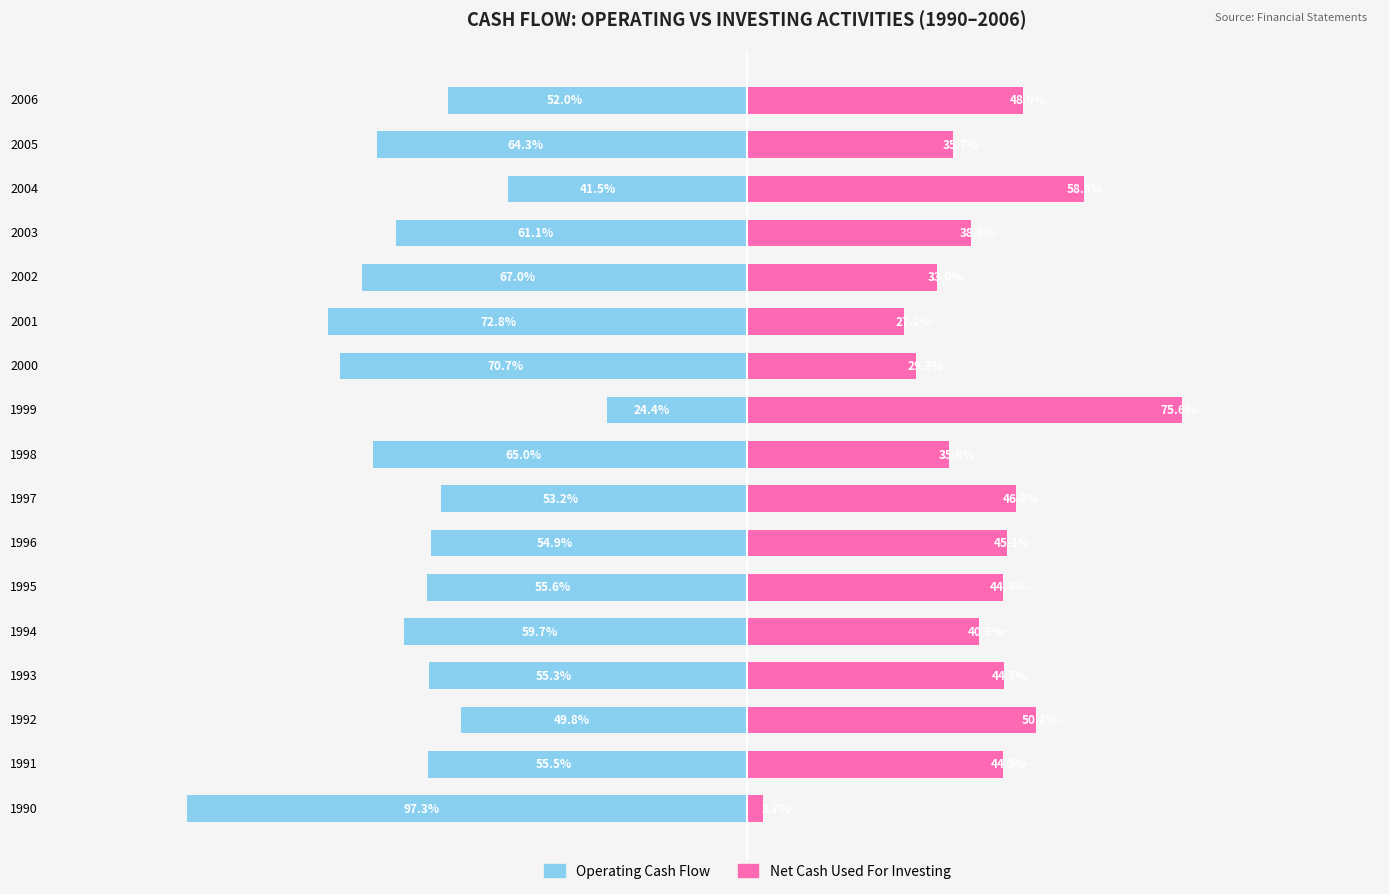

Which series has the largest range (max minus min)?

Operating Cash Flow